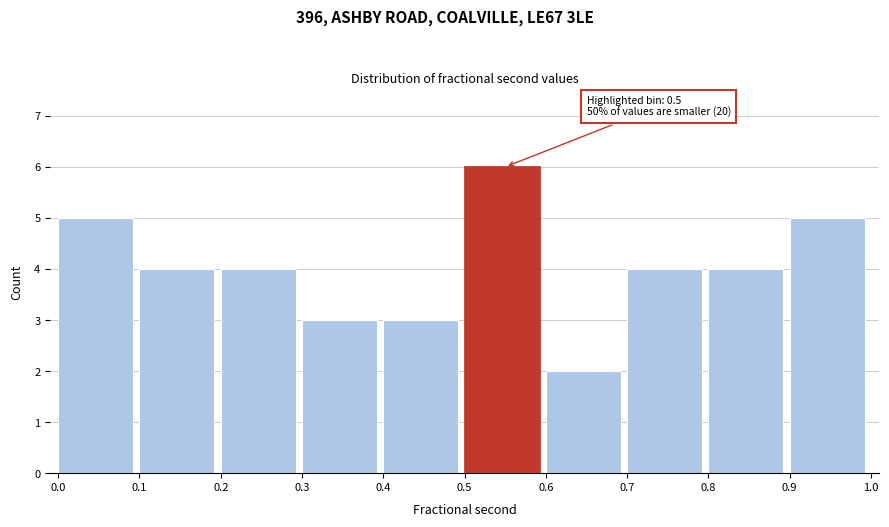

Reading left to right, extract all data points from this chart.

0.0=5	0.1=4	0.2=4	0.3=3	0.4=3	0.5=6	0.6=2	0.7=4	0.8=4	0.9=5